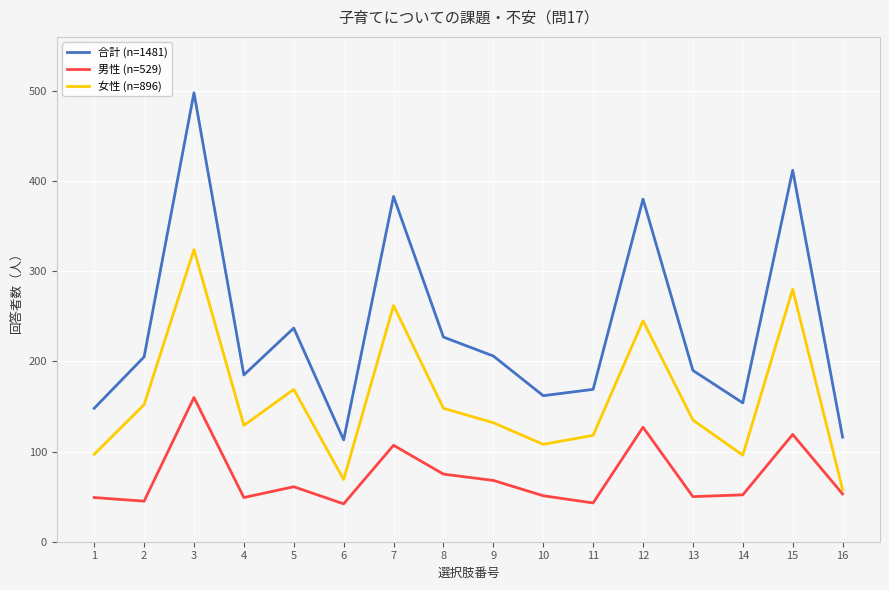

What is the highest value of the 女性 (n=896) series?

324